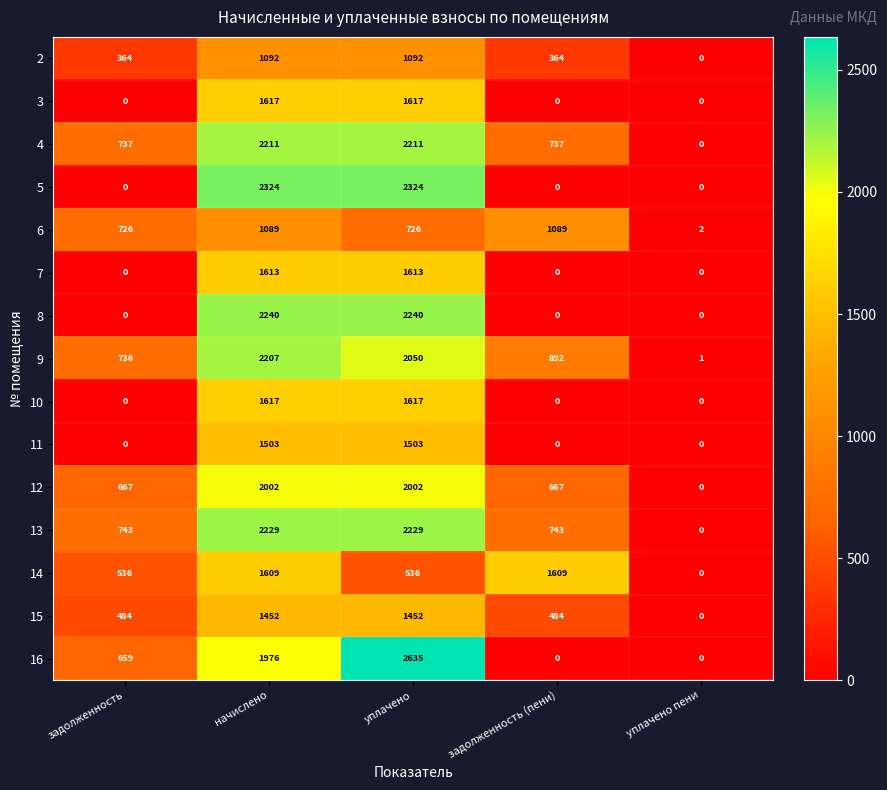

Between задолженность and уплачено пени, which series saw the biggest shift?

13